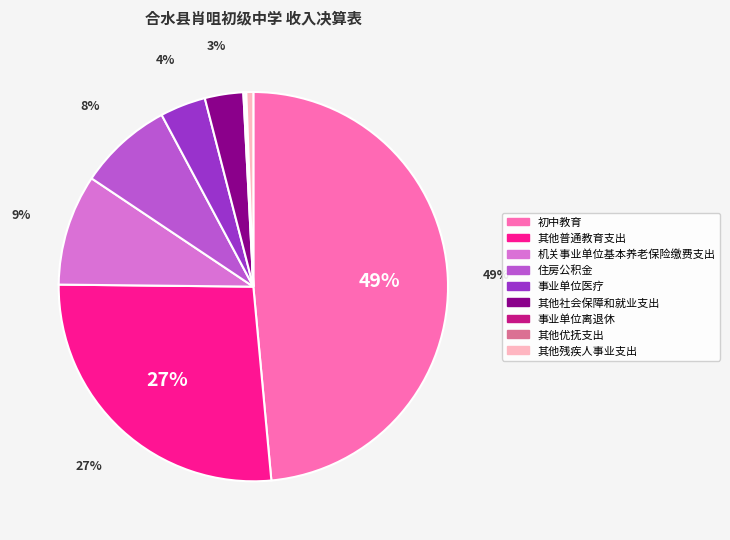

True or false: 其他普通教育支出 accounts for 36% of the total.

False